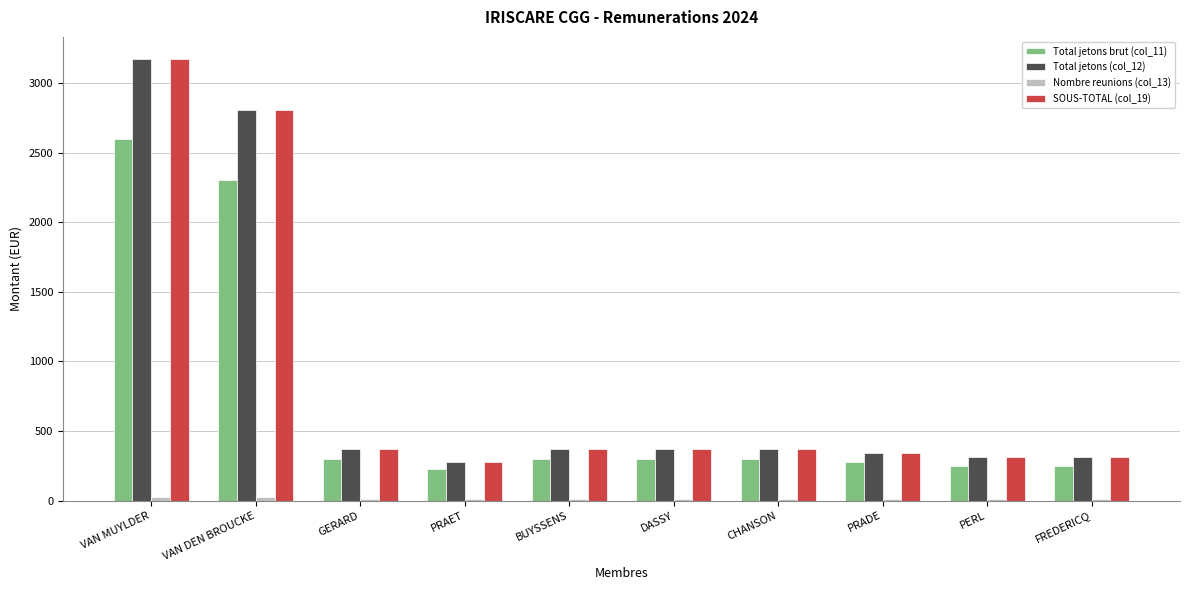

The Total jetons (col_12) series shows 552 at CHANSON. True or false?

False